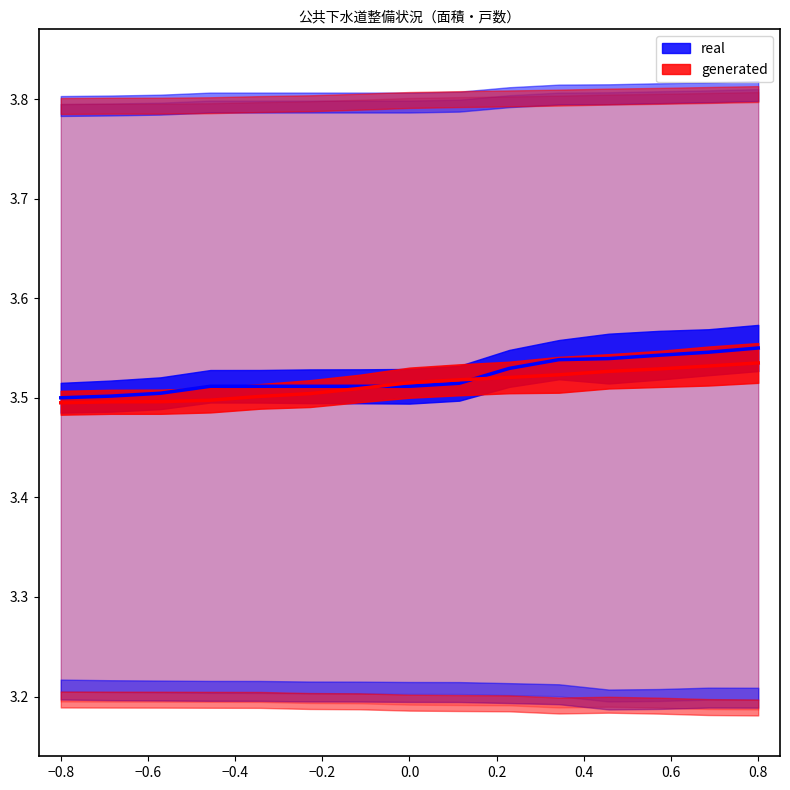

How many lines are shown in the chart?

2